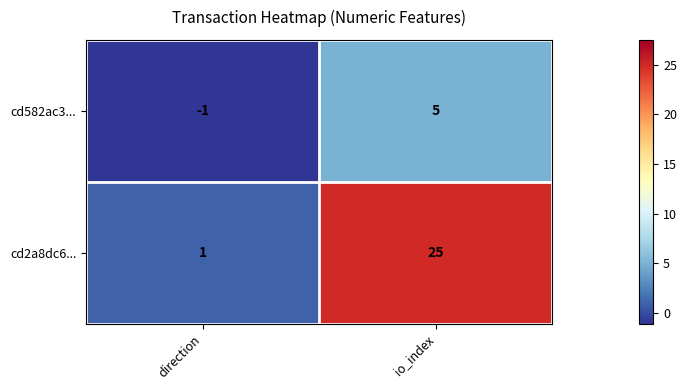

The value of cd582ac3... at io_index is 1. True or false?

False